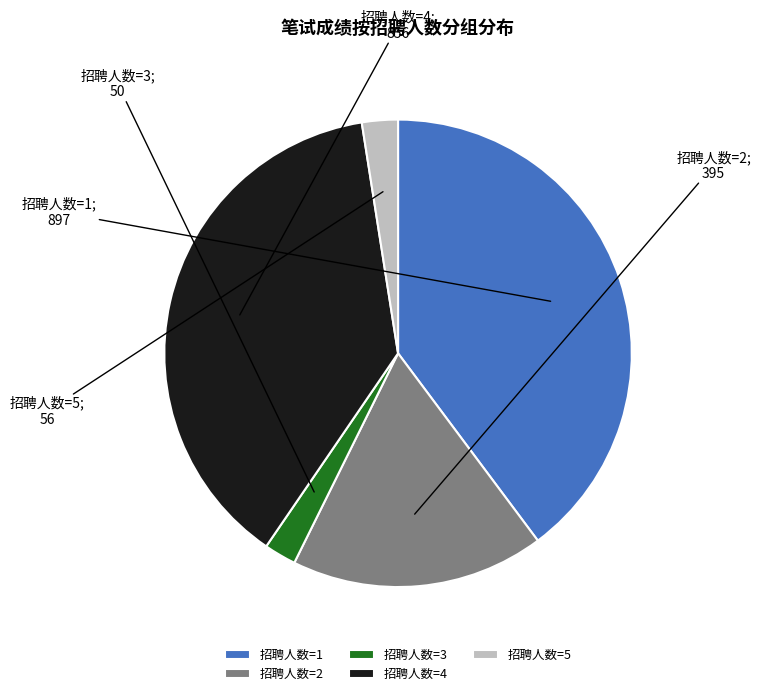

Does any single category account for the majority?

No